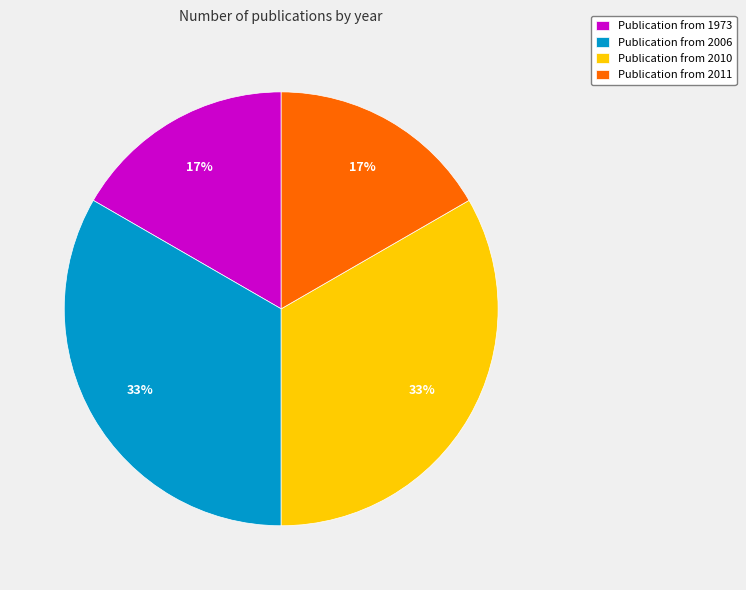

Combined, do Publication from 2011 and Publication from 1973 account for over 50%?

No